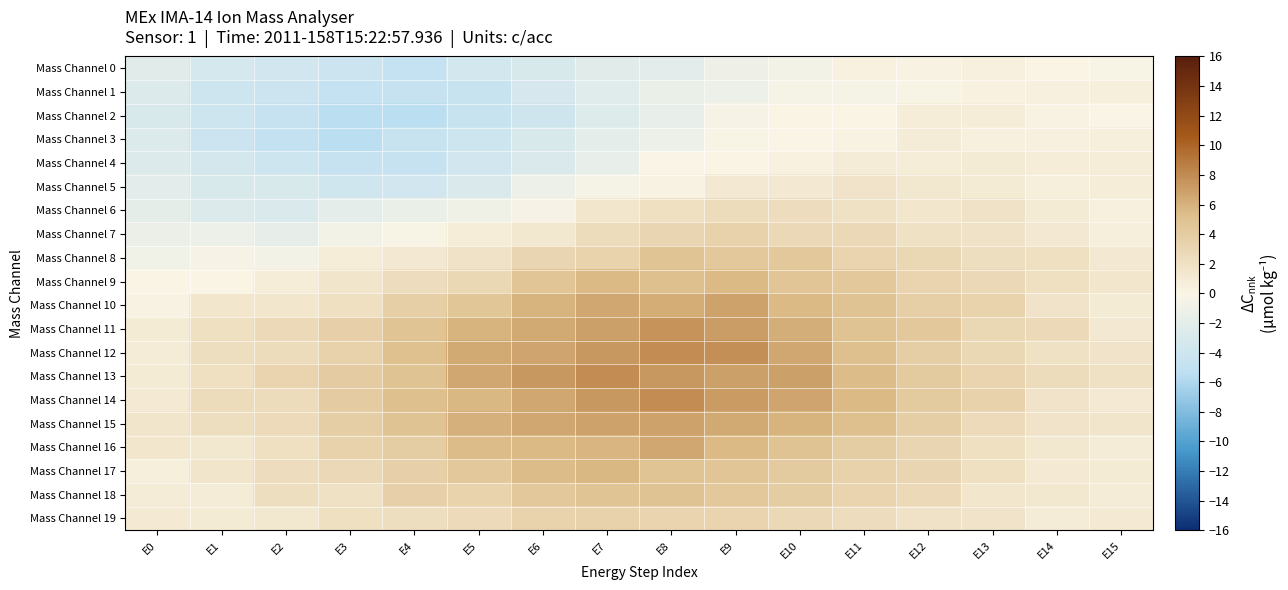

Which has a higher value, E2 or E13?

E13